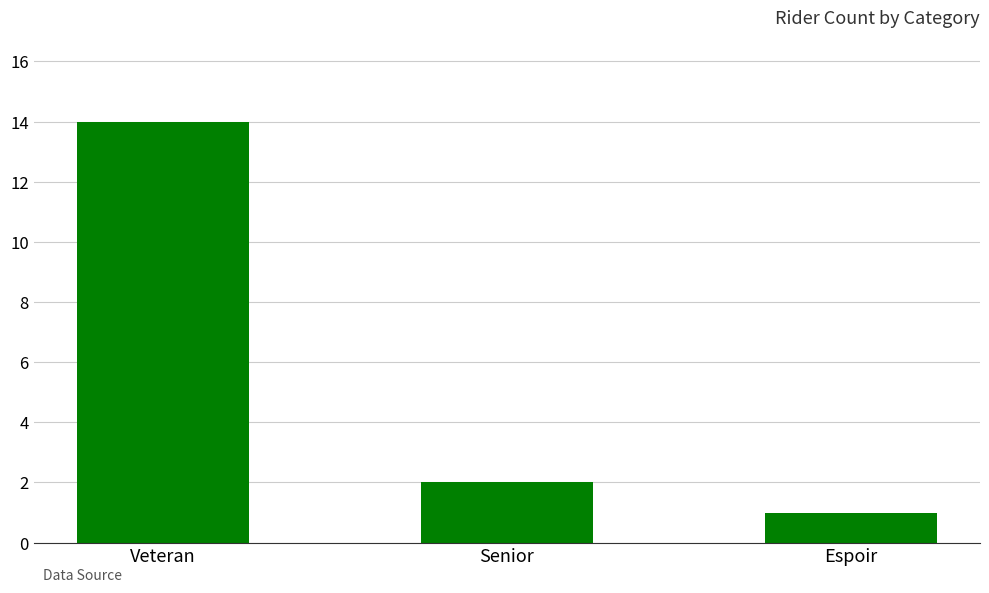

What is the average value?

6